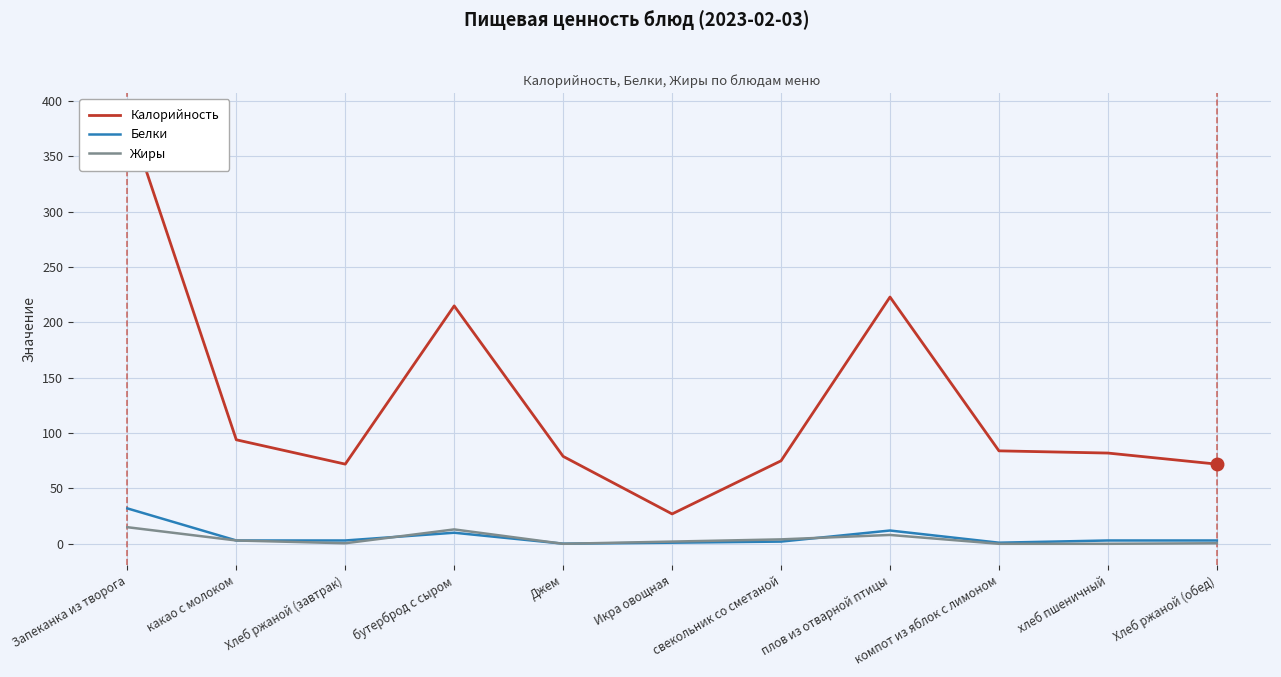

Which series changed the most between Запеканка из творога and Икра овощная?

Калорийность